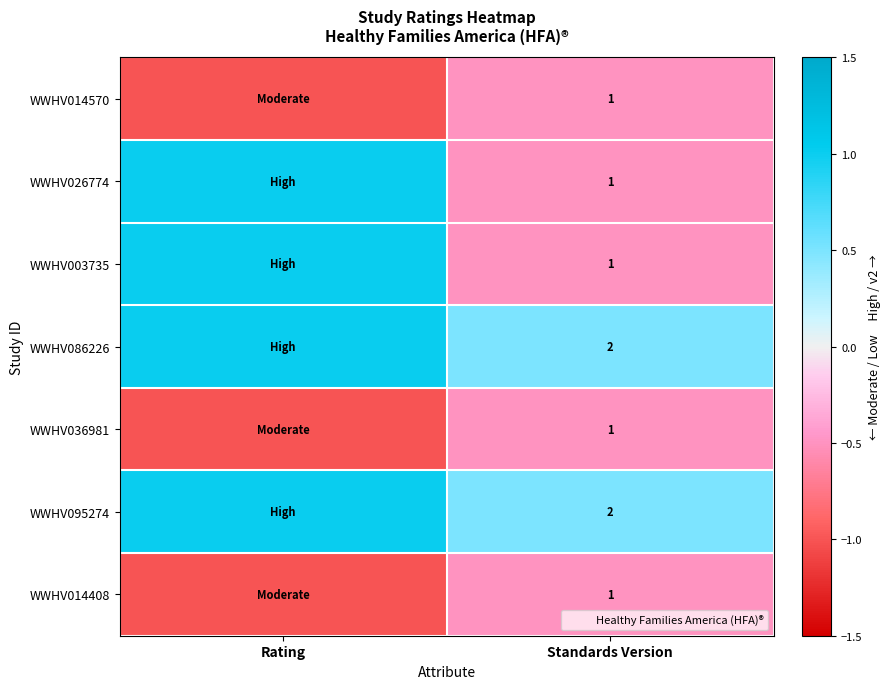

The WWHV014408 series shows 2 at Standards Version. True or false?

False